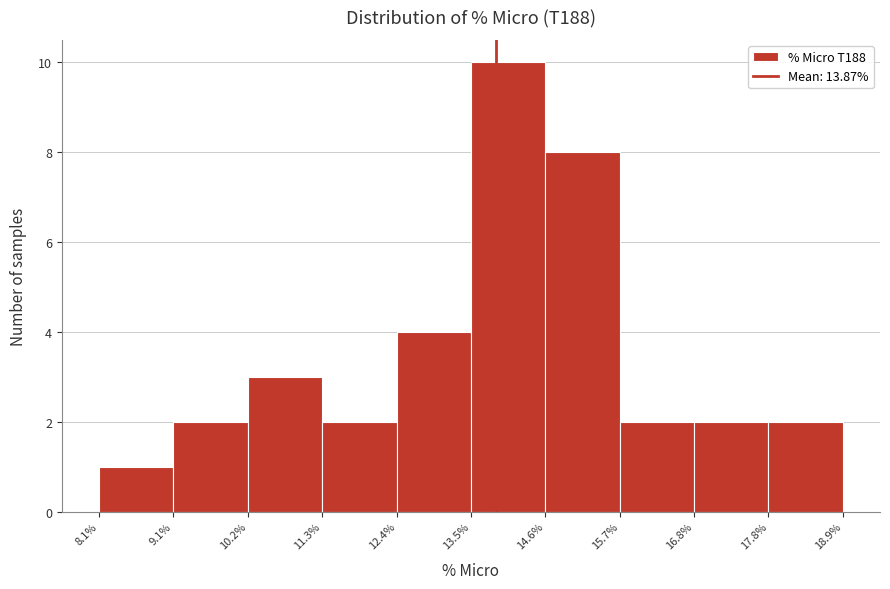

Reading left to right, list every bar in this chart as the range it spans on the x-axis followed by its height. The values are not printed on the chart, so give them approximately, as read against the axis.

8.1% to 9.1%: 1
9.1% to 10.2%: 2
10.2% to 11.3%: 3
11.3% to 12.4%: 2
12.4% to 13.5%: 4
13.5% to 14.6%: 10
14.6% to 15.7%: 8
15.7% to 16.8%: 2
16.8% to 17.8%: 2
17.8% to 18.9%: 2